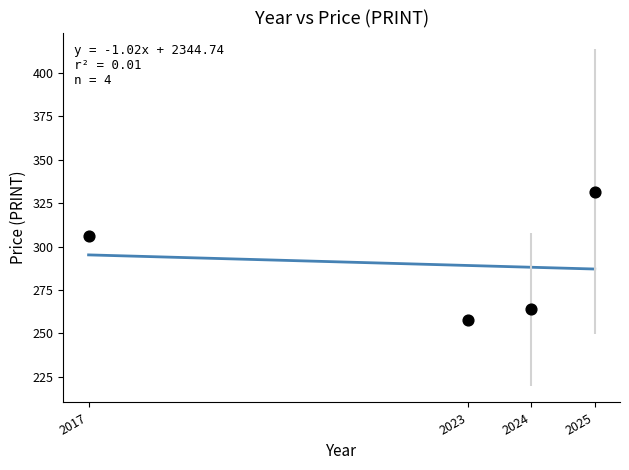

What is the average Y value?

289.9